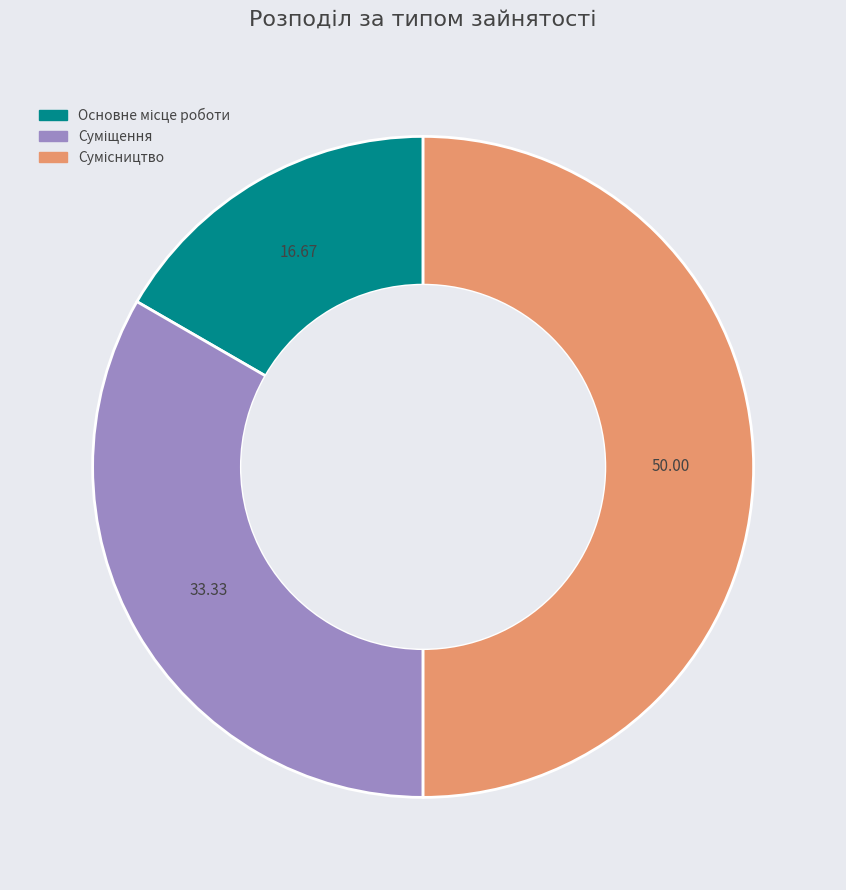

How many slices are in this pie chart?

3